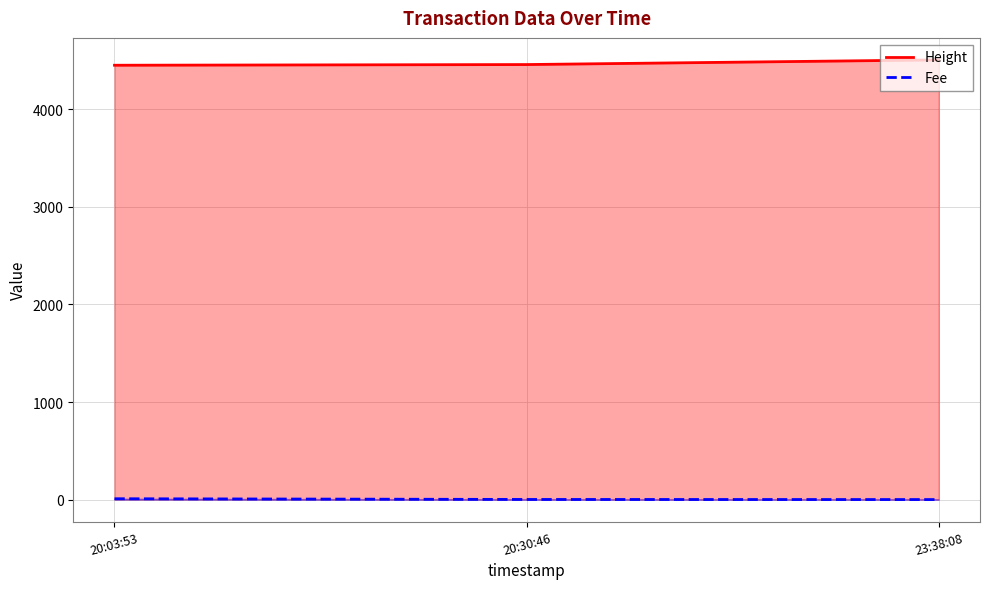

At how many categories does at least one series exceed 4457?

2